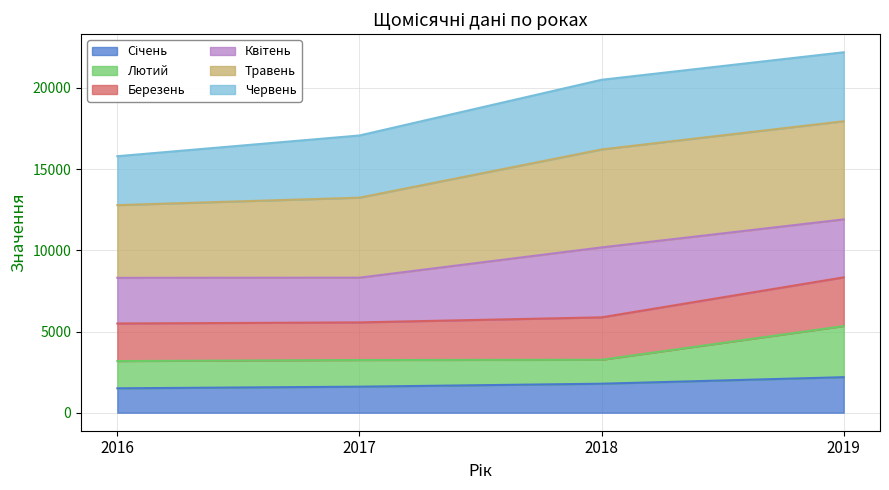

At how many categories does at least one series exceed 2414?

4